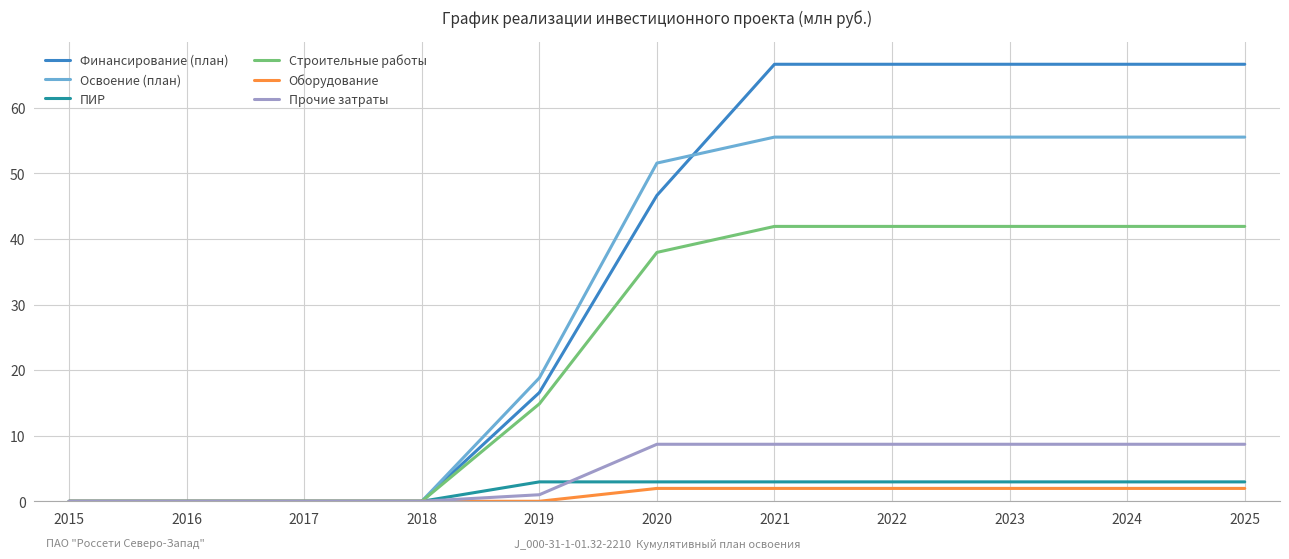

The Строительные работы series shows 14.9 at 2019. True or false?

True